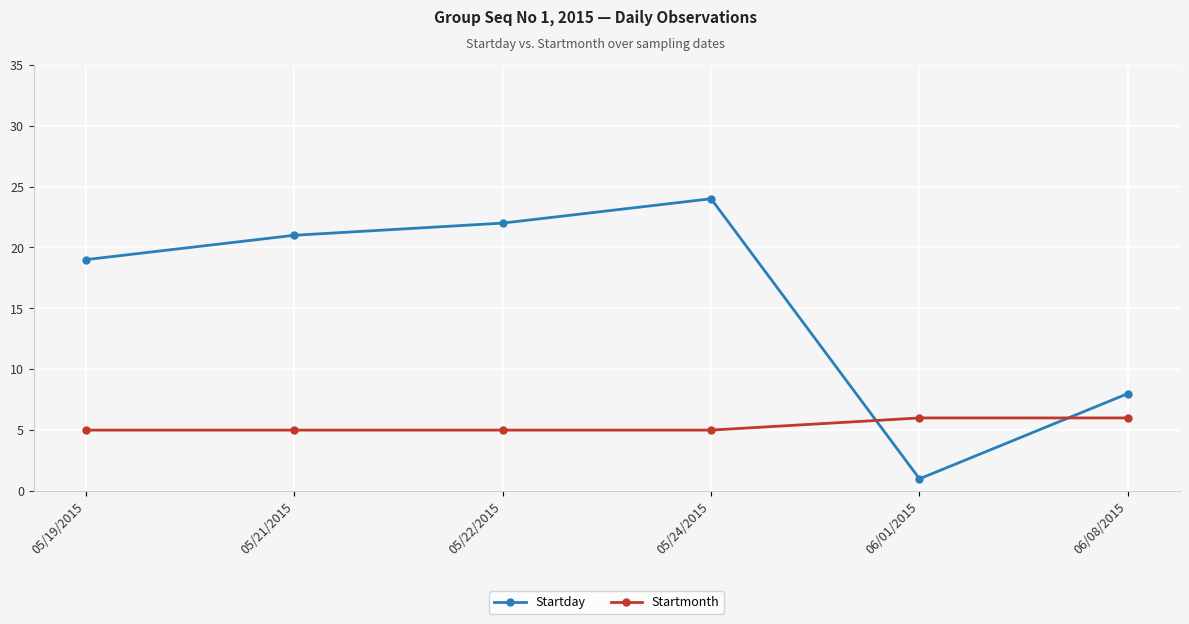

How many lines are shown in the chart?

2